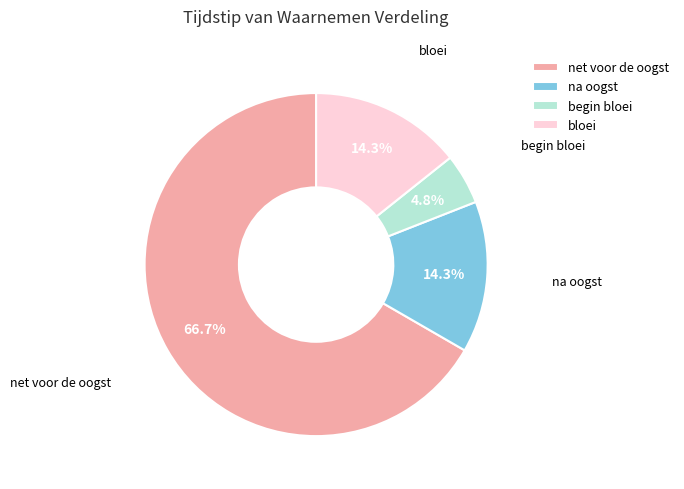

Between bloei and net voor de oogst, which is larger?

net voor de oogst